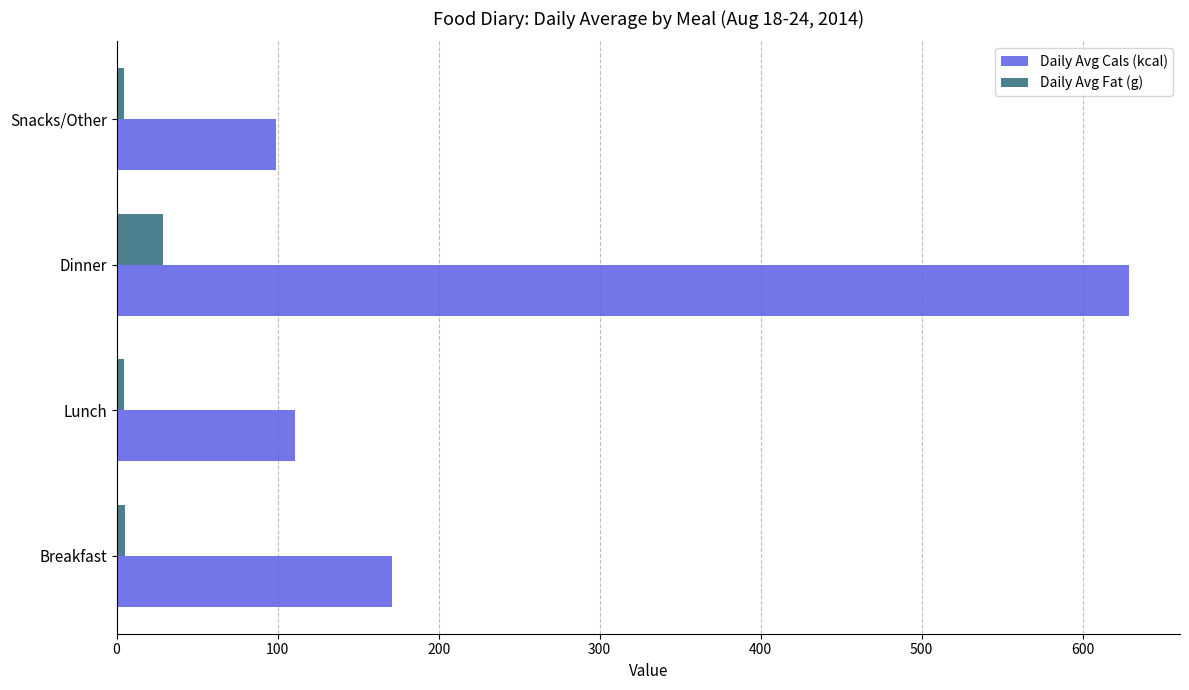

The value of Daily Avg Cals (kcal) at Dinner is 629.0. True or false?

True